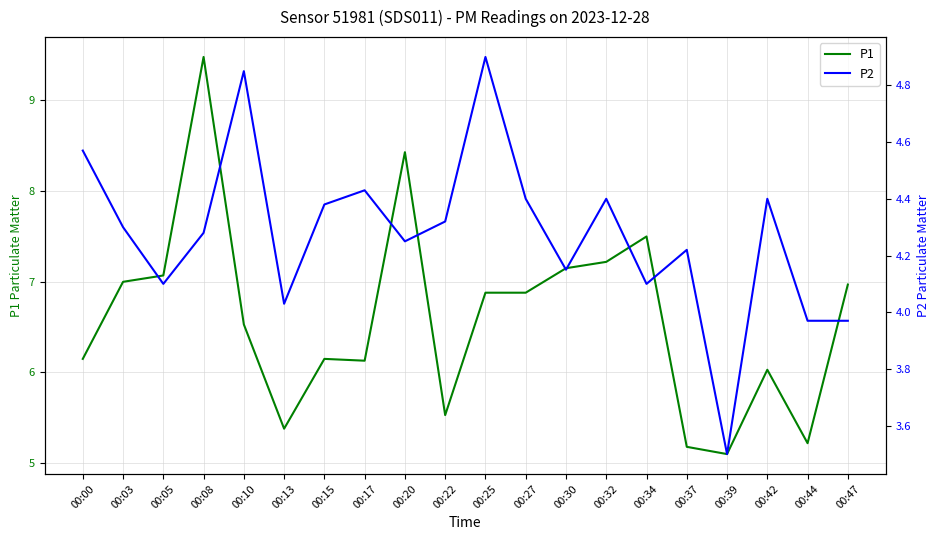

True or false: P1 and P2 cross at least once.

False